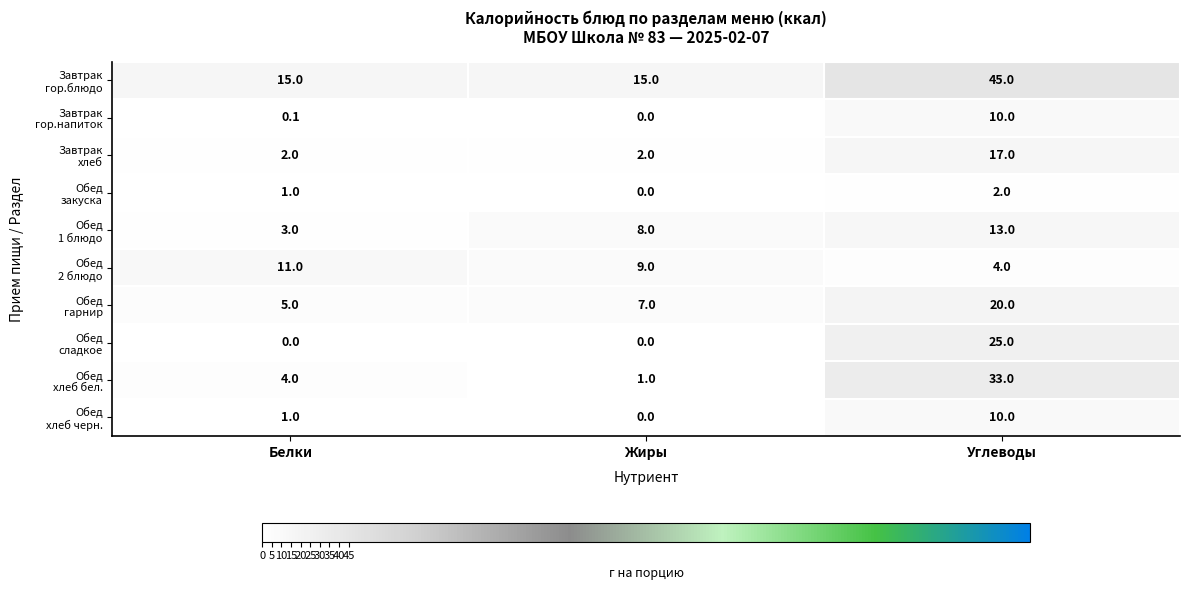

At which category does the chart reach its peak across all series?

Углеводы